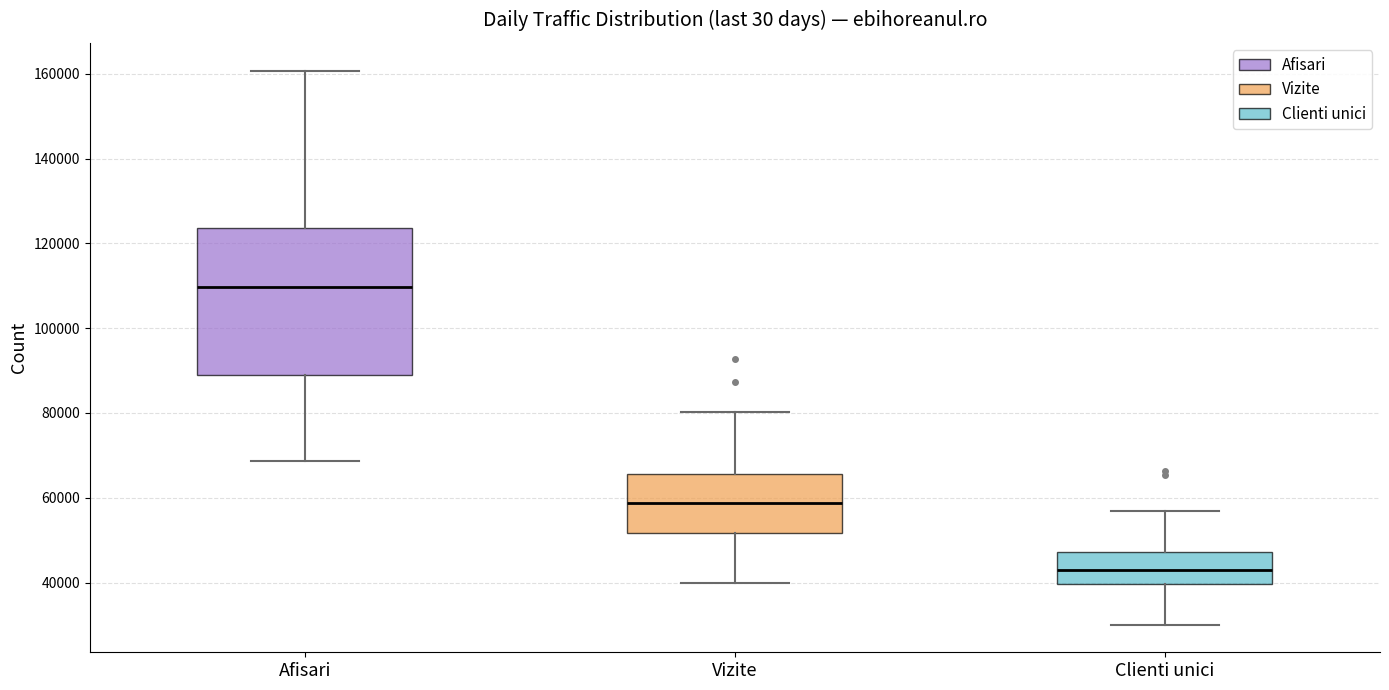

Which box is the tallest, from its lower edge to its upper edge?

Afisari